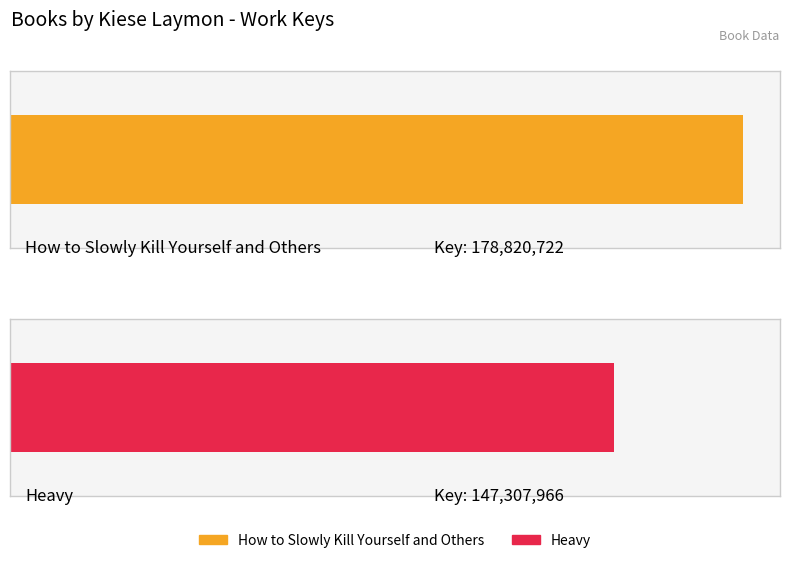

Are the bars horizontal?

Yes